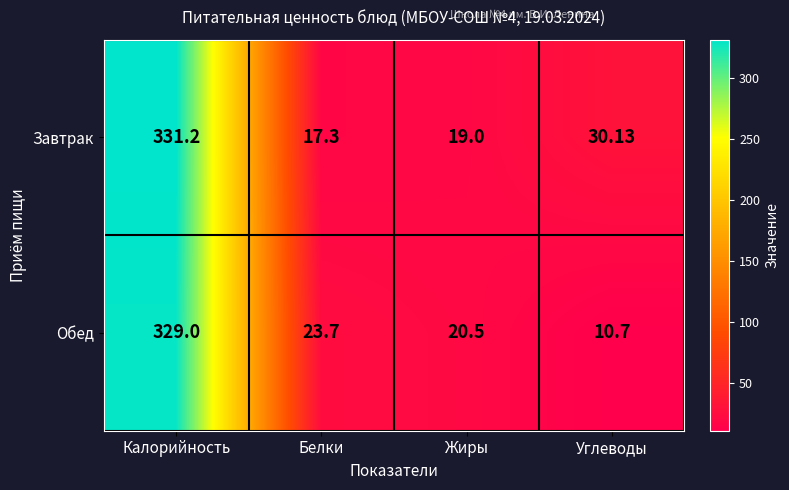

How many values in the Обед series exceed 23?

2